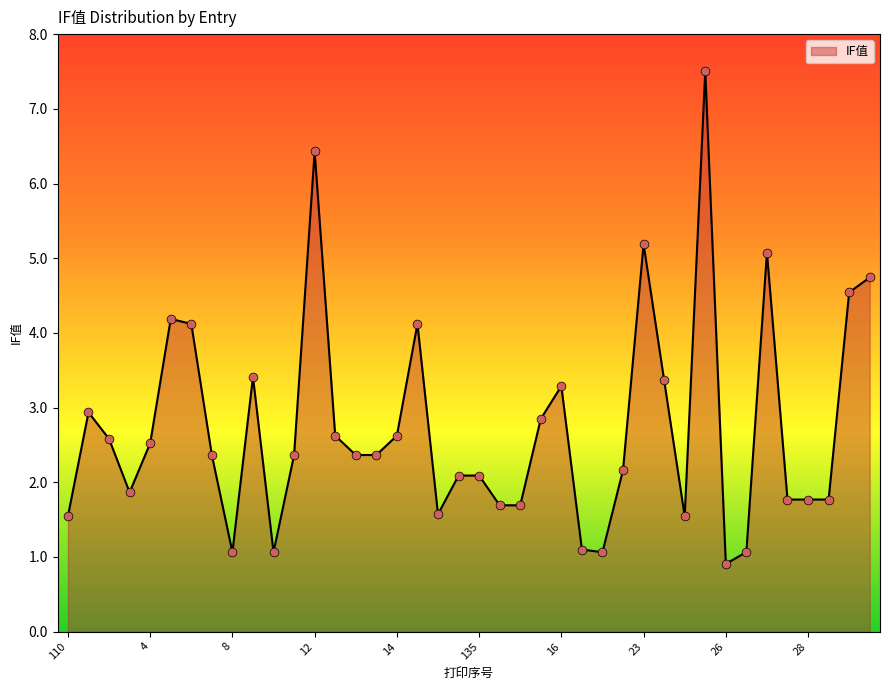

What is the difference between the maximum and minimum values?

6.6